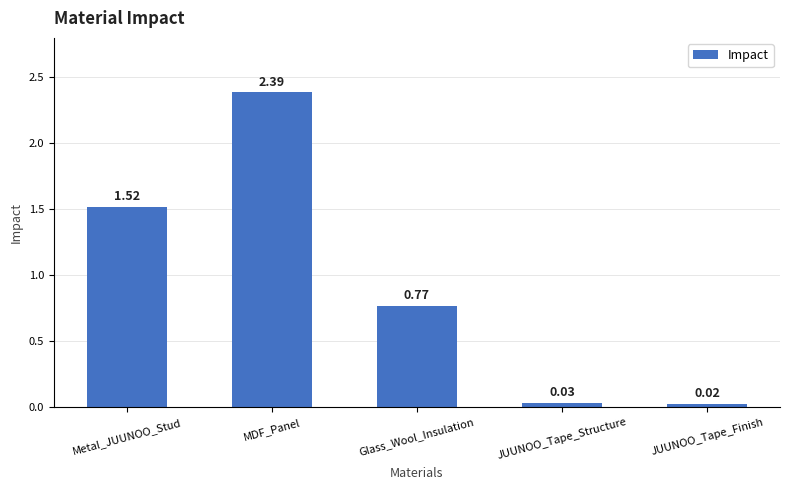

What is the difference between the values at Glass_Wool_Insulation and JUUNOO_Tape_Structure?

0.7